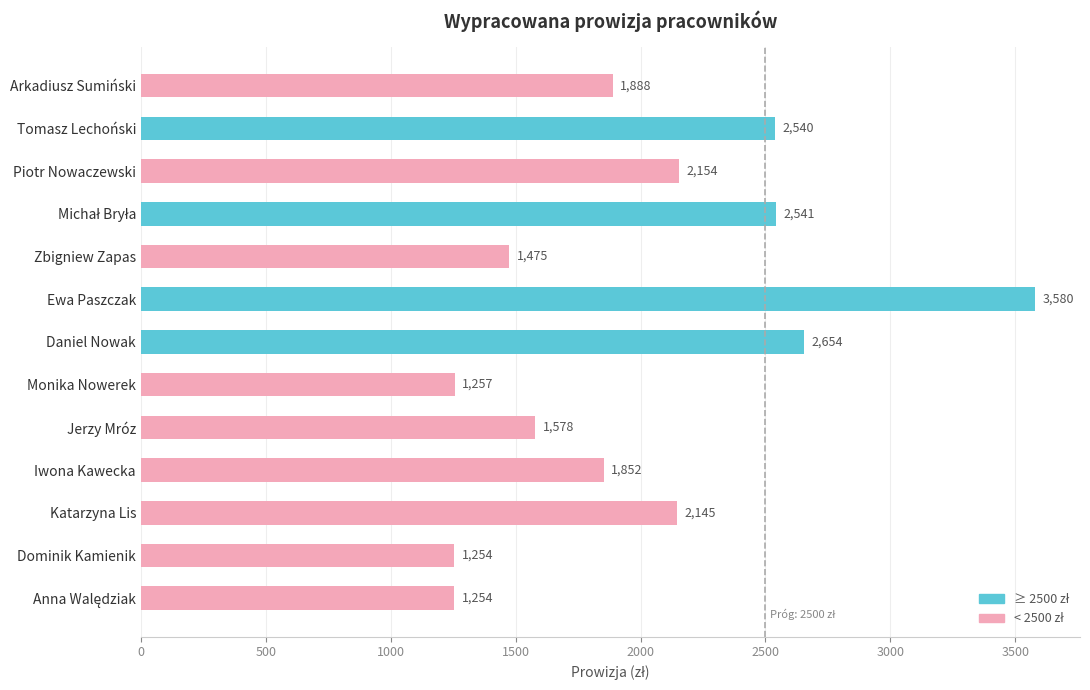

At which category does the chart reach its peak across all series?

Ewa Paszczak